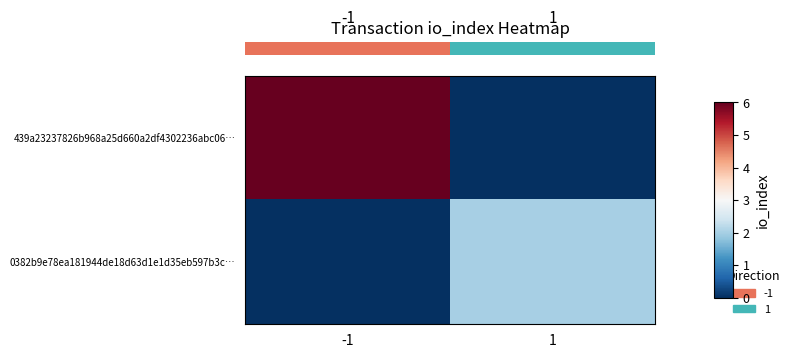

List the series in order of their peak value, lowest first.

row_1, row_0